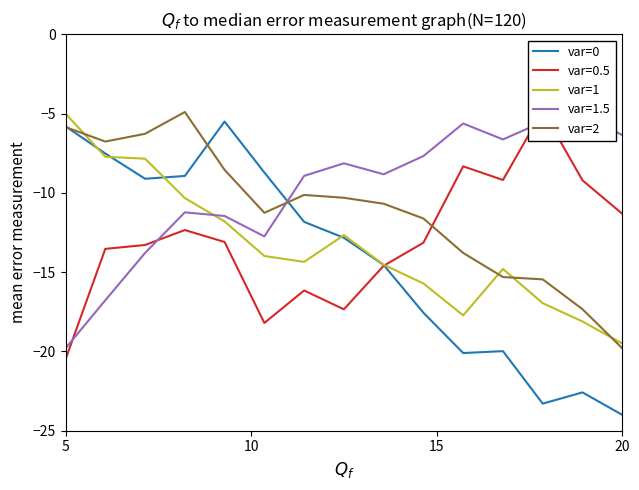

At which category is the sum across all series the highest?

5